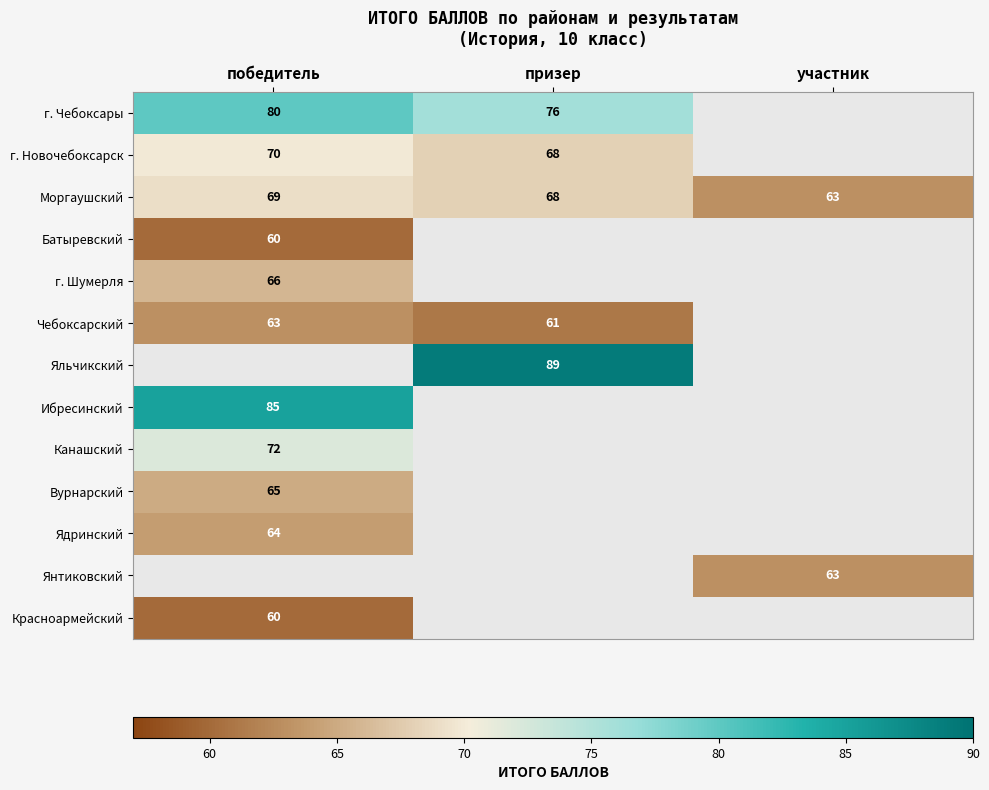

At which label does Моргаушский first exceed 68?

победитель